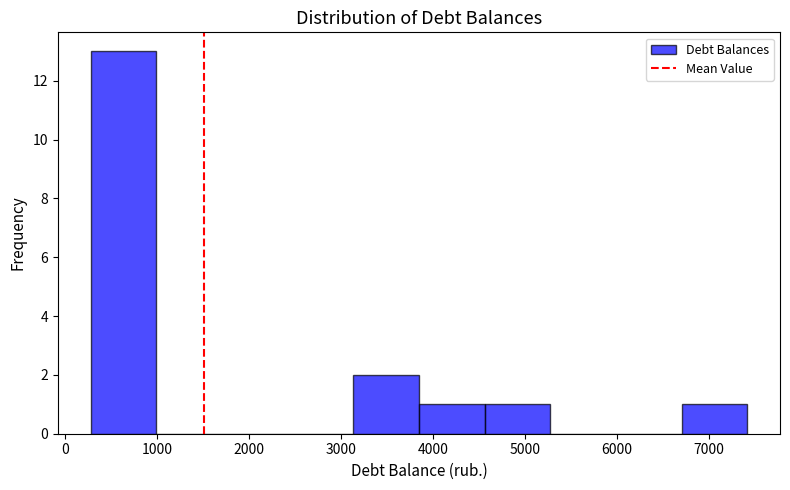

How tall is the bar that spans 300 to 1000 on the x-axis? Neither the bar edges nor the heights are printed on the chart, so give them approximately, as read against the axes.

13